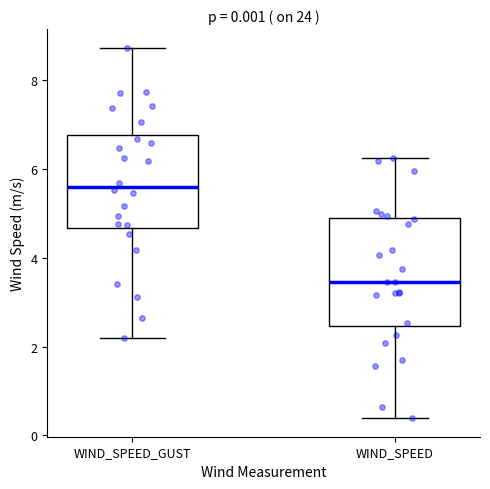

Comparing the boxes themselves (not the whiskers), which one is the tallest?

WIND_SPEED